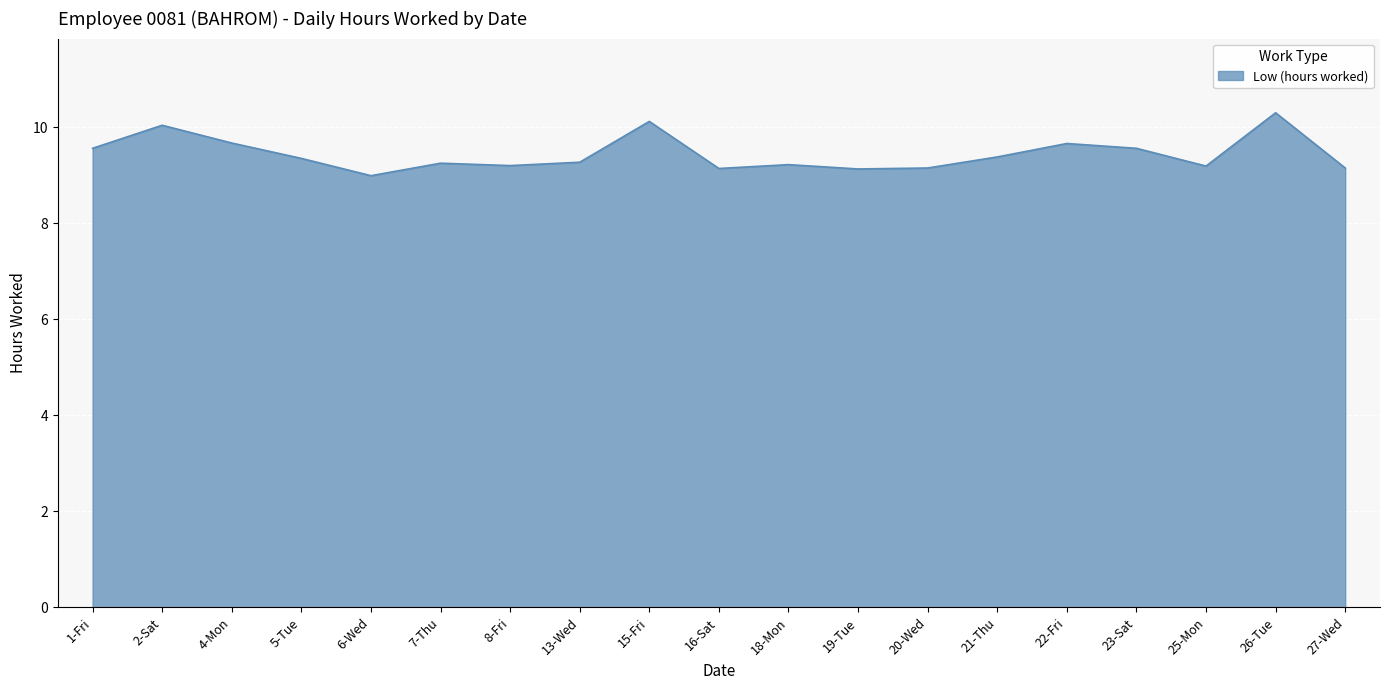

What is the sum of all values?

179.3